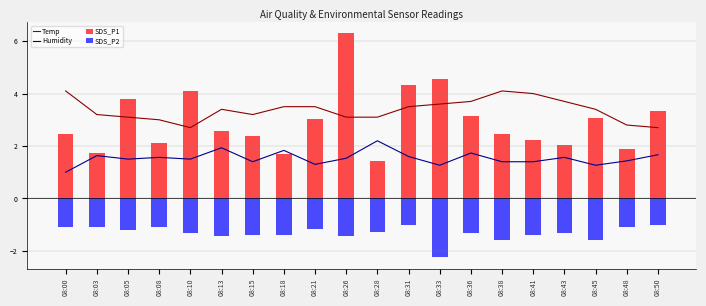

List the labels in order of Temp value, smallest first.

08:10, 08:50, 08:48, 08:08, 08:05, 08:26, 08:28, 08:03, 08:15, 08:13, 08:45, 08:18, 08:21, 08:31, 08:33, 08:36, 08:43, 08:41, 08:00, 08:38